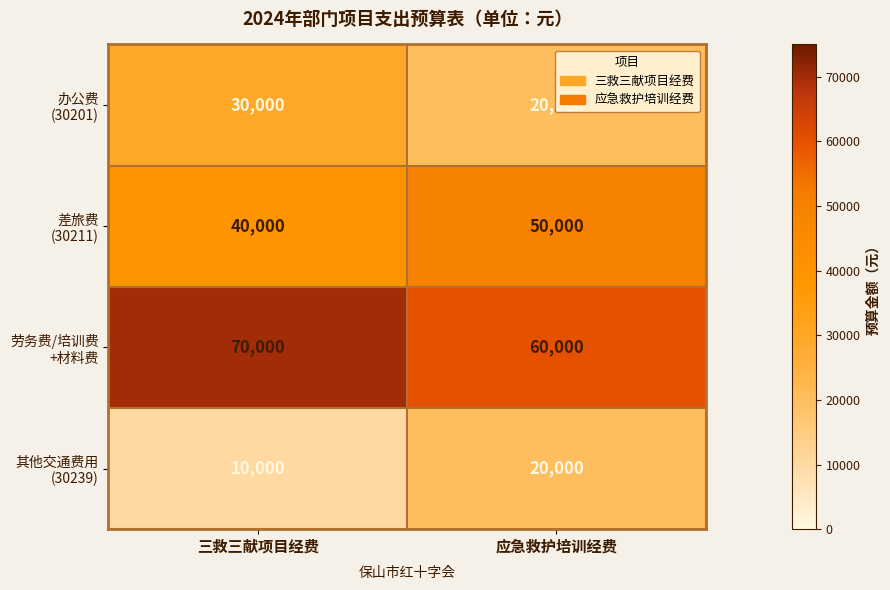

What is the spread (max minus min) of values at 三救三献项目经费?

60000